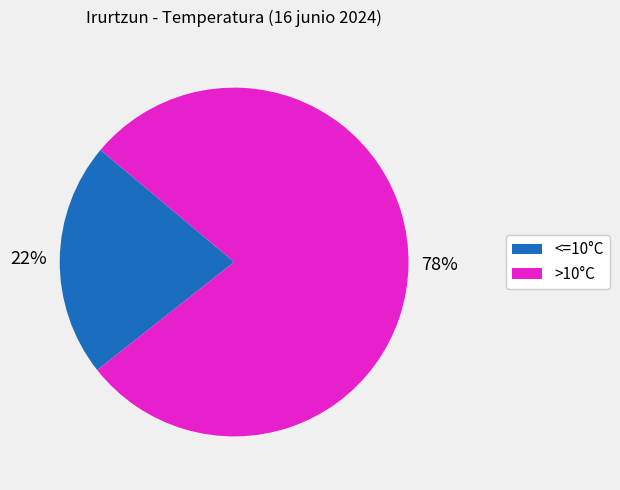

Is there any slice that represents more than half of the pie?

Yes